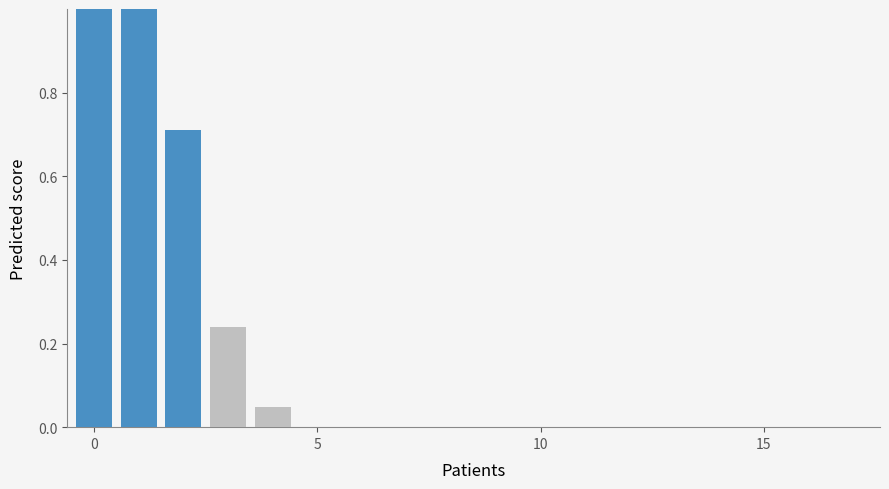

Count the number of categories in the chart.

18